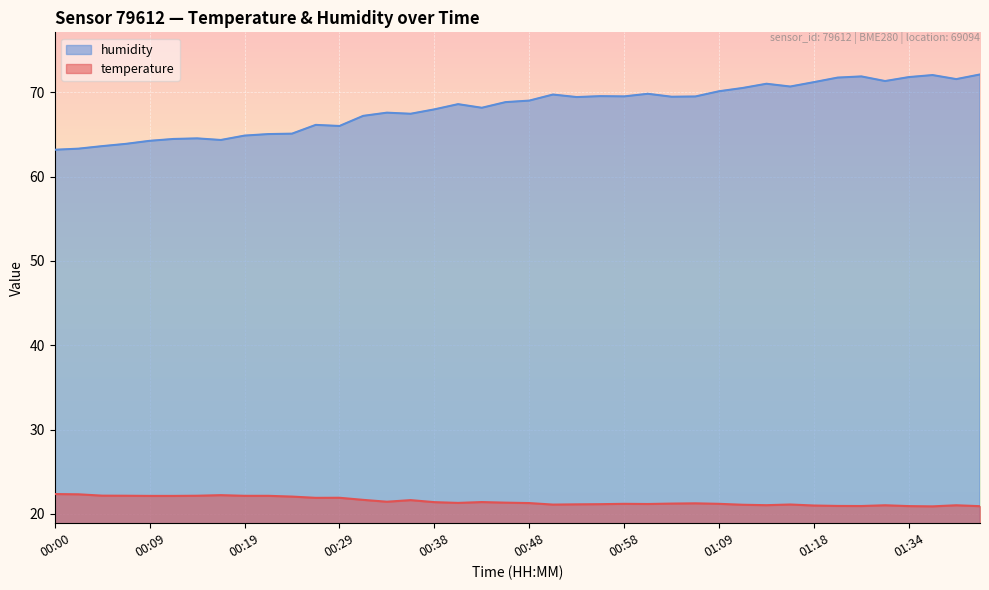

Reading right to left, list all the values displayed in this chart.

temperature: 01:42=20.9	01:39=21.0	01:37=20.9	01:34=20.9	01:32=21.0	01:29=20.9	01:21=20.9	01:18=21.0	01:16=21.1	01:13=21.0	01:11=21.1	01:09=21.2	01:06=21.2	01:03=21.2	01:00=21.2	00:58=21.2	00:55=21.1	00:53=21.1	00:51=21.1	00:48=21.3	00:46=21.3	00:43=21.4	00:41=21.3	00:38=21.4	00:36=21.6	00:34=21.4	00:31=21.7	00:29=21.9	00:26=21.9	00:24=22.1	00:21=22.1	00:19=22.1	00:17=22.2	00:14=22.1	00:12=22.1	00:09=22.1	00:07=22.1	00:04=22.2	00:02=22.3	00:00=22.4
humidity: 01:42=72.1	01:39=71.6	01:37=72.0	01:34=71.8	01:32=71.3	01:29=71.9	01:21=71.8	01:18=71.2	01:16=70.7	01:13=71.0	01:11=70.5	01:09=70.1	01:06=69.5	01:03=69.5	01:00=69.8	00:58=69.5	00:55=69.5	00:53=69.4	00:51=69.7	00:48=69.0	00:46=68.8	00:43=68.2	00:41=68.6	00:38=68.0	00:36=67.5	00:34=67.6	00:31=67.2	00:29=66.0	00:26=66.1	00:24=65.1	00:21=65.0	00:19=64.9	00:17=64.3	00:14=64.5	00:12=64.5	00:09=64.2	00:07=63.9	00:04=63.6	00:02=63.3	00:00=63.2